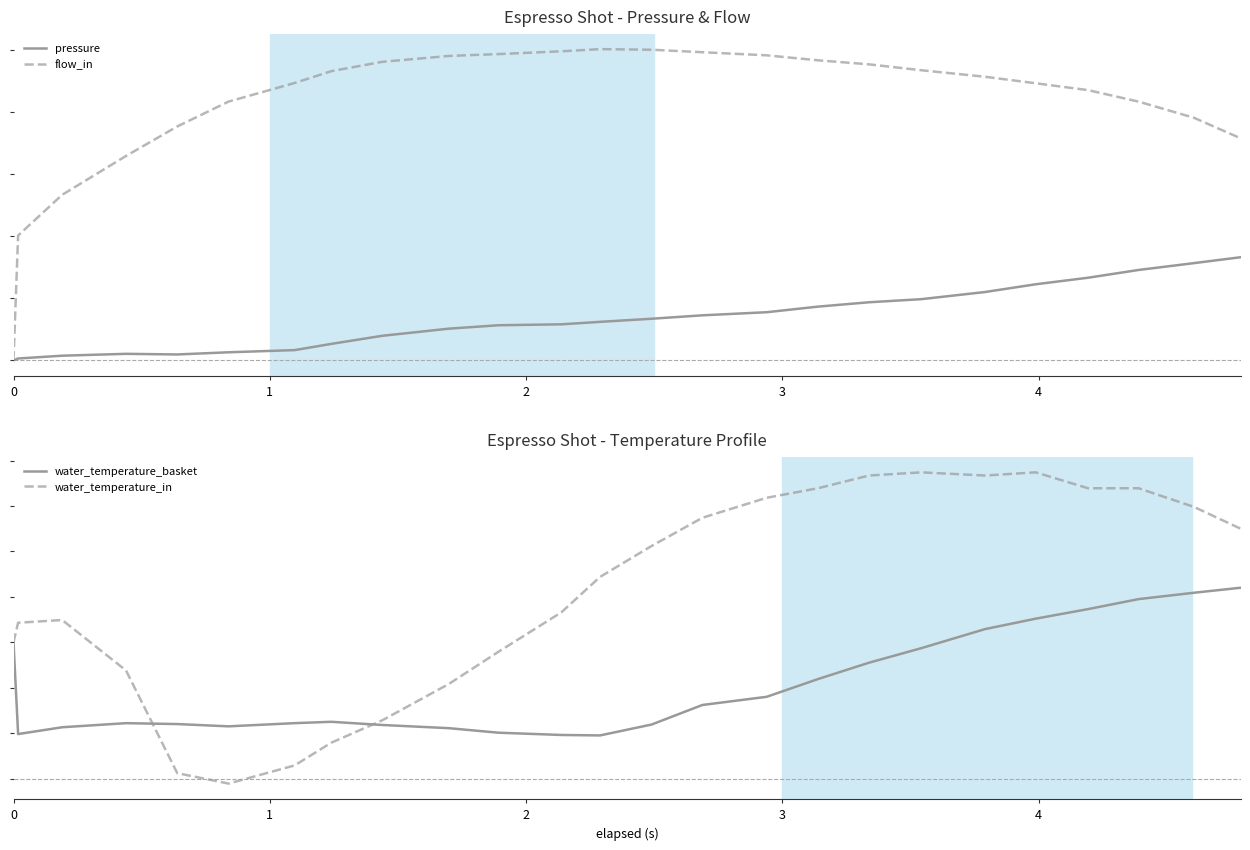

What is the average value of the water_temperature_in series?

94.1